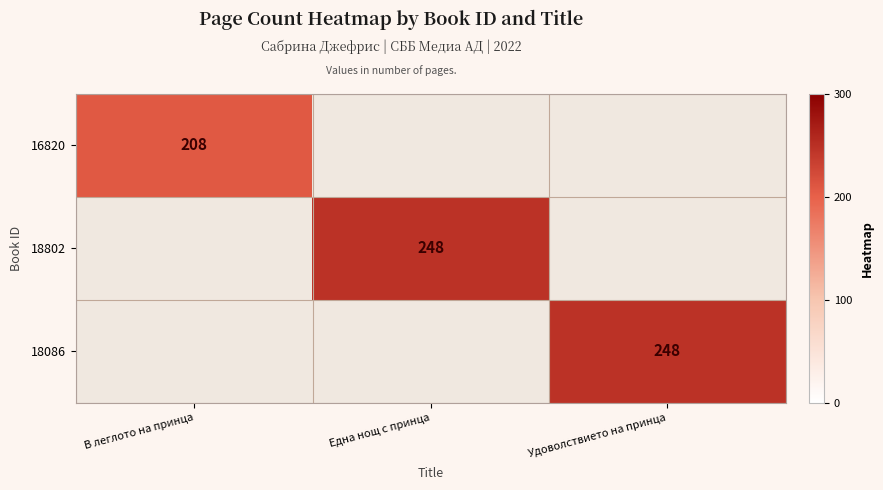

Is it true that 16820 equals 208 at В леглото на принца?

True